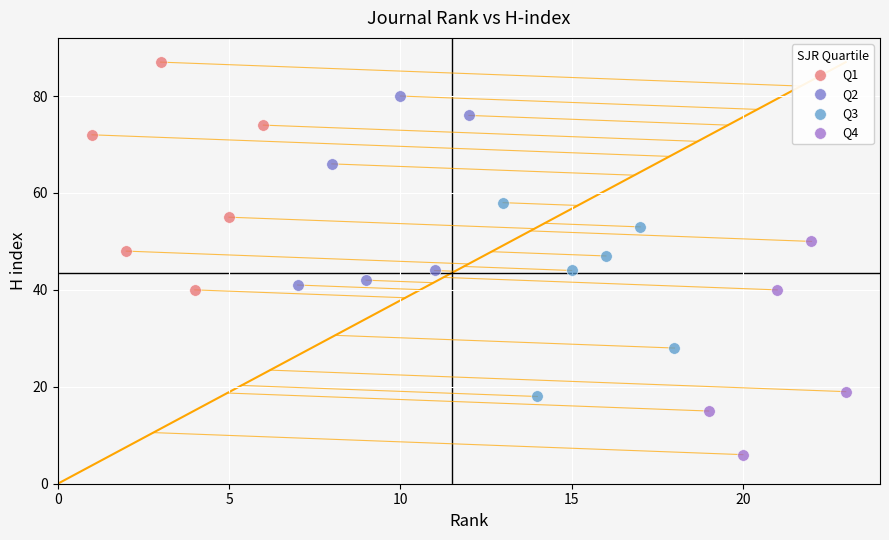

Which series reaches the minimum Y coordinate?

Q4